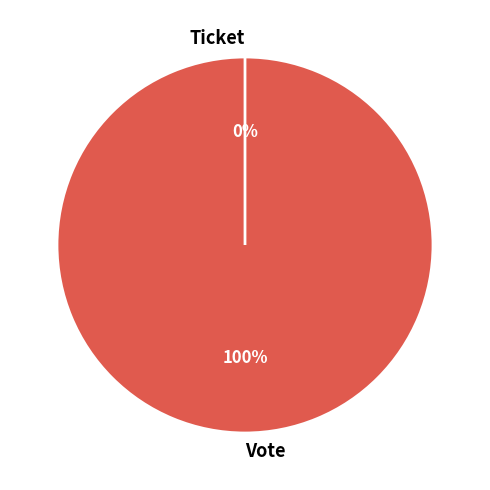

What is the change in value from Vote to Ticket?

-1